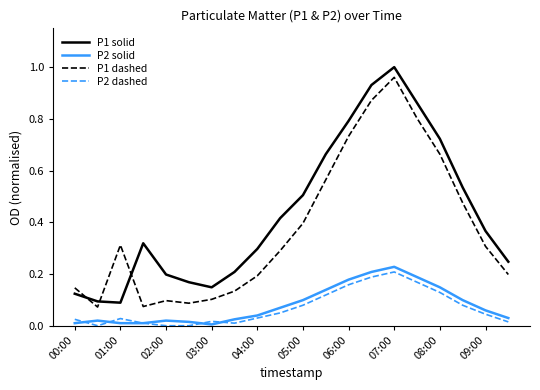

How many series are shown in this chart?

4